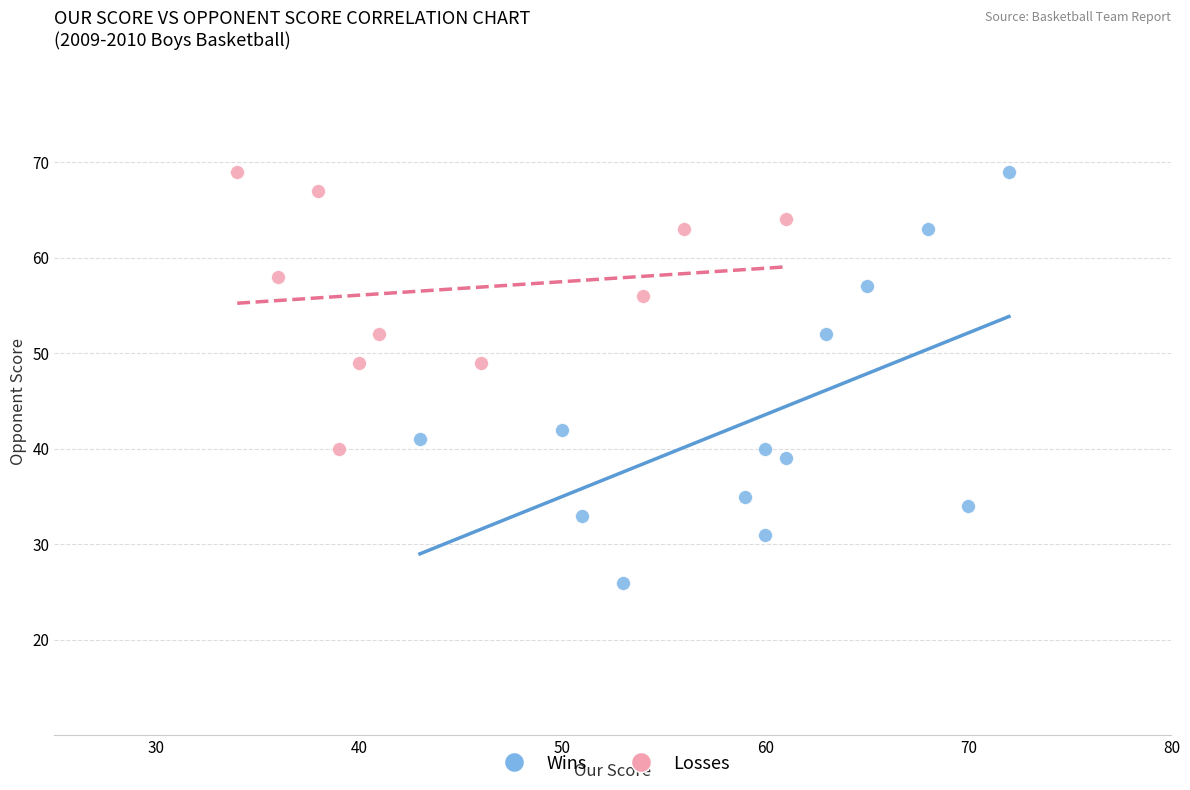

Which series has the widest spread of Y values?

Wins